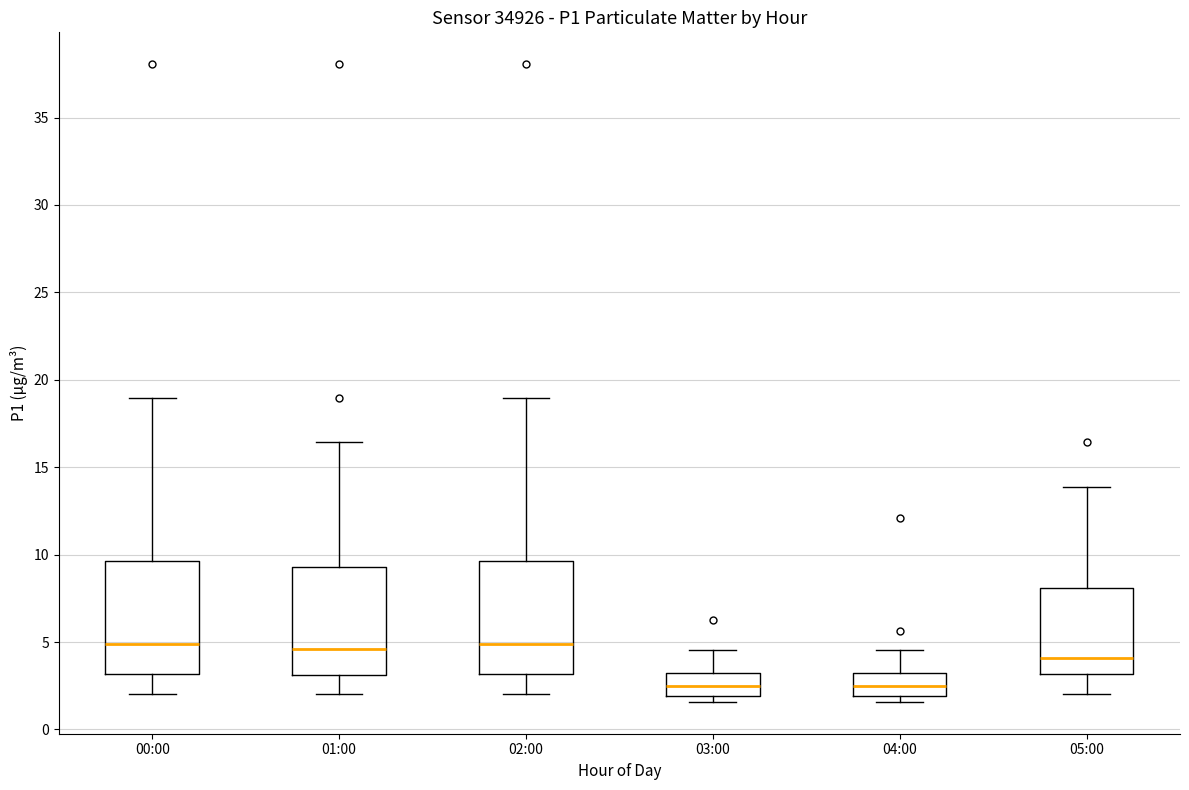

Reading left to right, read every box against the y-axis: the position of its median line, the range the box covers, and the ends of its whiskers. The values are not printed on the chart, so give them approximately, as read against the axis.

00:00: median 5.0, box 3.0 to 9.5, whiskers 2.0 to 19.0
01:00: median 4.5, box 3.0 to 9.5, whiskers 2.0 to 16.5
02:00: median 5.0, box 3.0 to 9.5, whiskers 2.0 to 19.0
03:00: median 2.5, box 2.0 to 3.5, whiskers 1.5 to 4.5
04:00: median 2.5, box 2.0 to 3.5, whiskers 1.5 to 4.5
05:00: median 4.0, box 3.0 to 8.0, whiskers 2.0 to 14.0